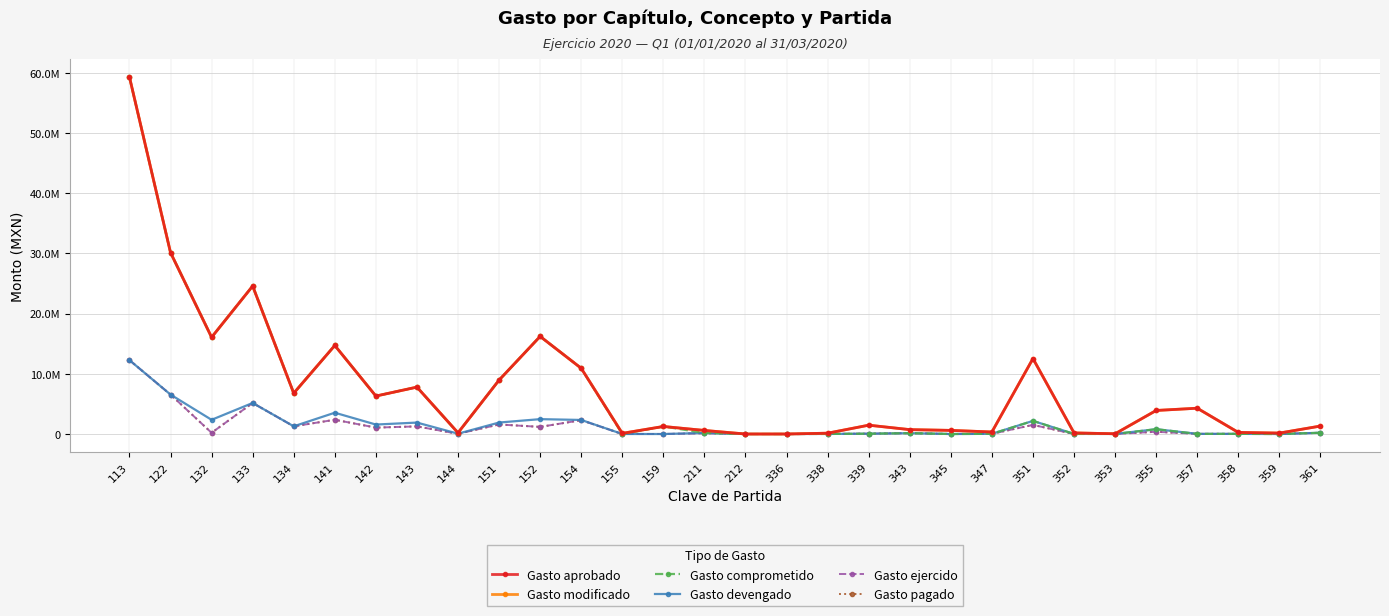

Is this an area chart (filled region under the line)?

No